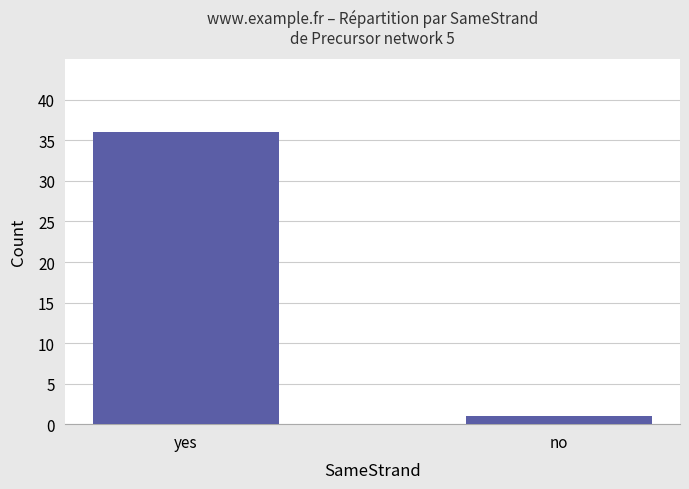

List the labels in order of value, largest first.

yes, no